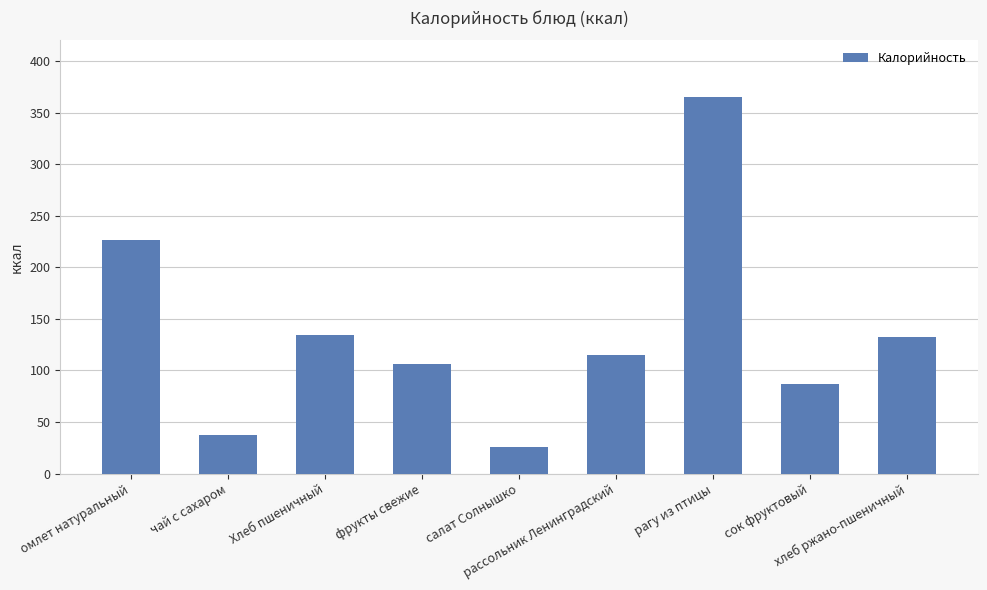

Between салат Солнышко and чай с сахаром, which is larger?

чай с сахаром